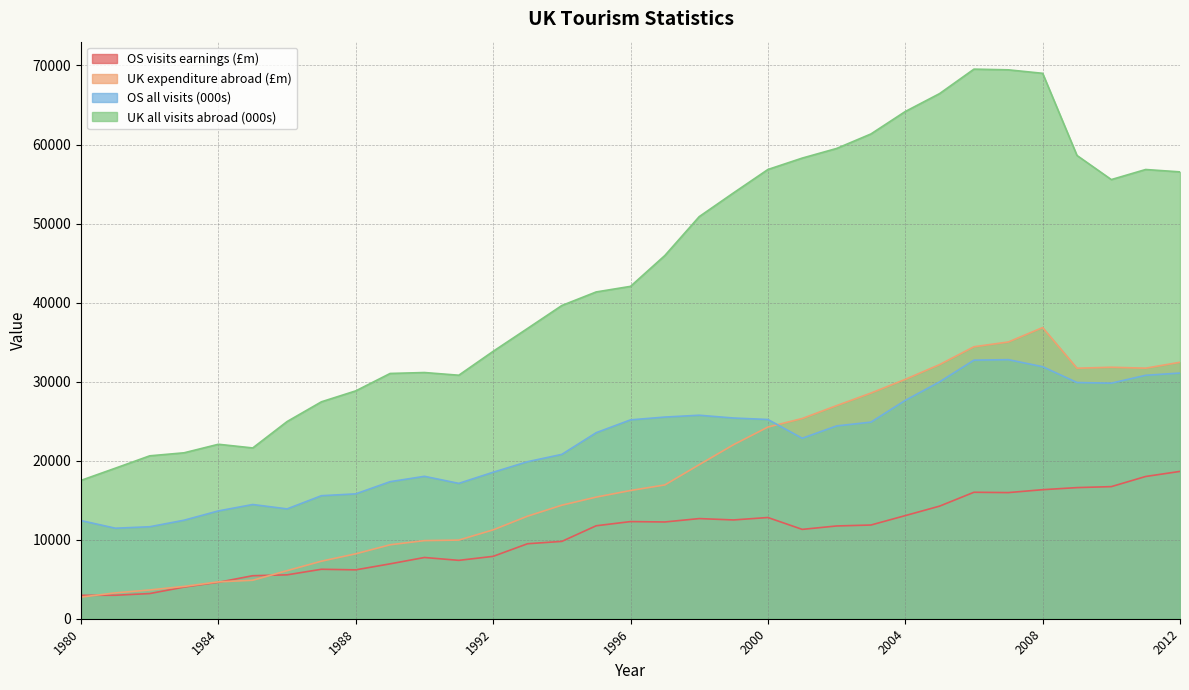

What is the value of the OS all visits (000s) point at the 12th from the left?

17125